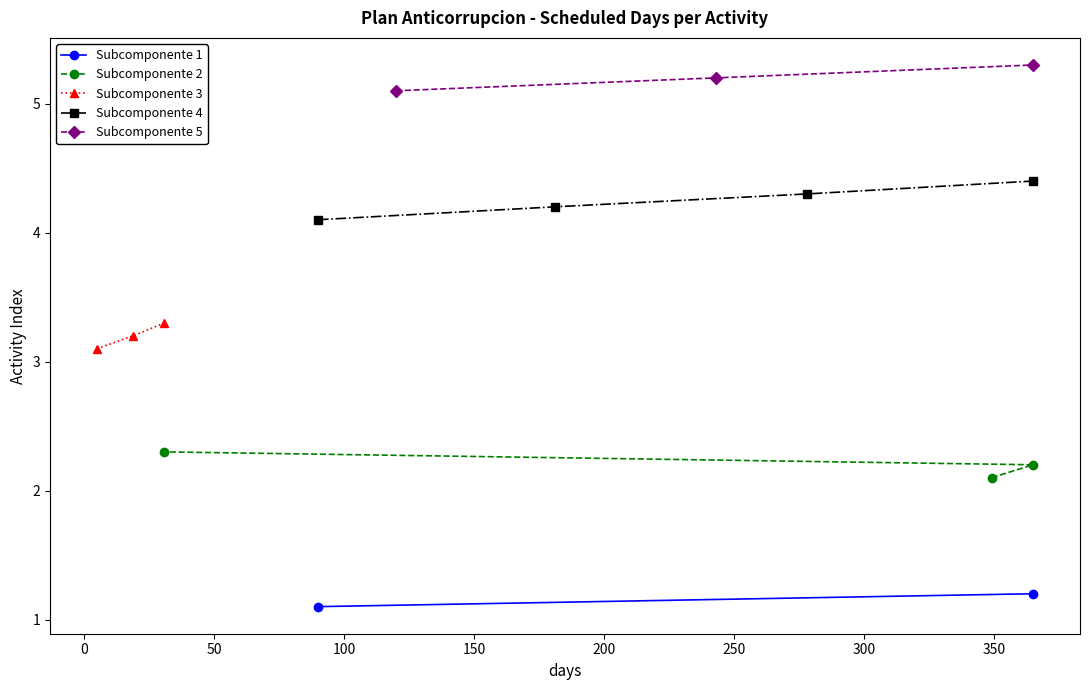

What is the value of the 4th point from the left?

2.2